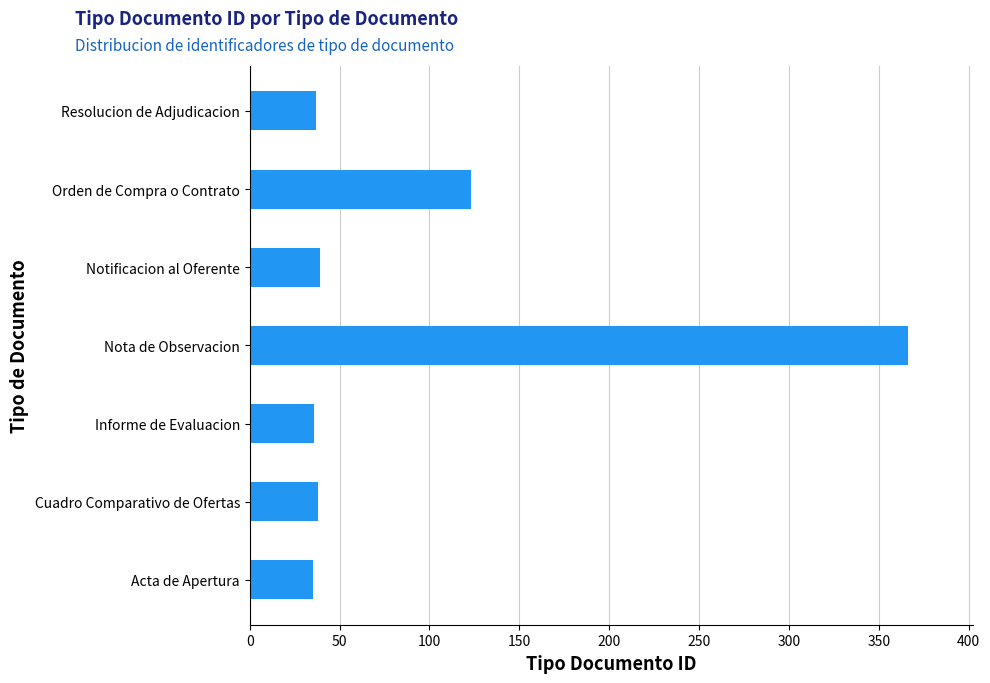

The value at Cuadro Comparativo de Ofertas is 52. True or false?

False